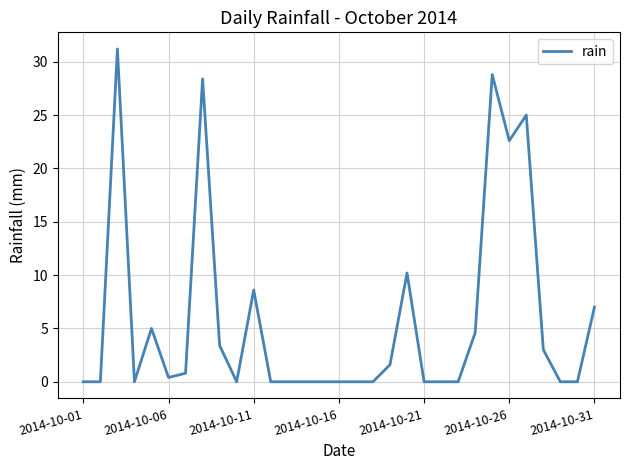

What is the difference between the maximum and minimum values?

31.2